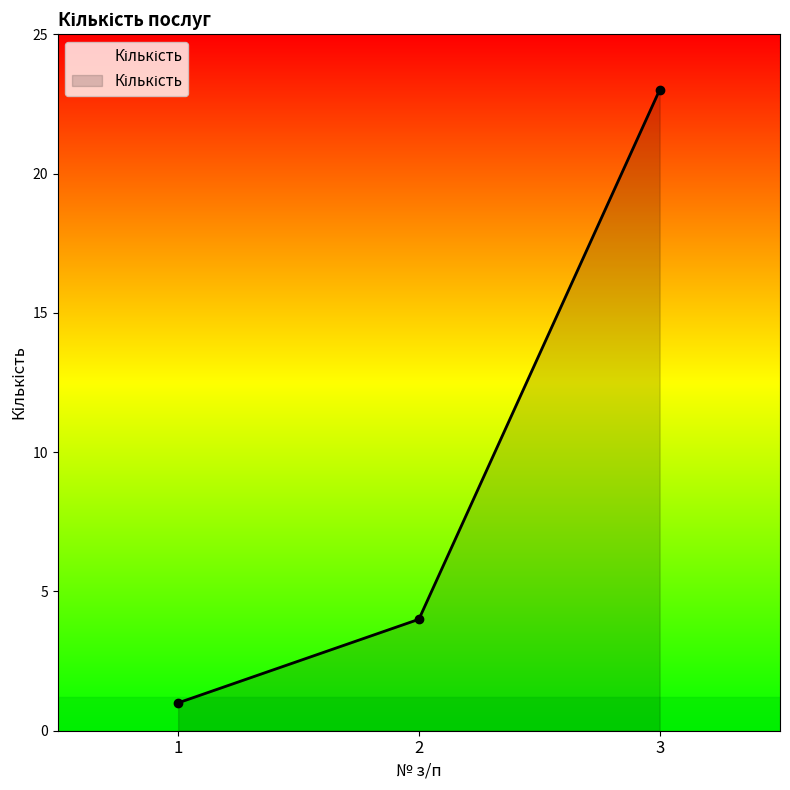

The value at 3 is 23. True or false?

True